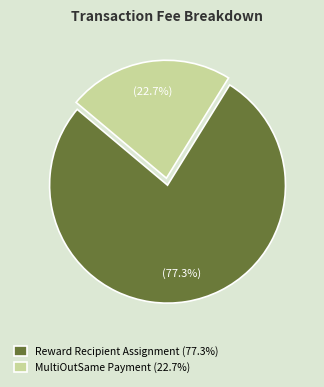

What percentage is the MultiOutSame Payment slice, to the nearest percent?

23%